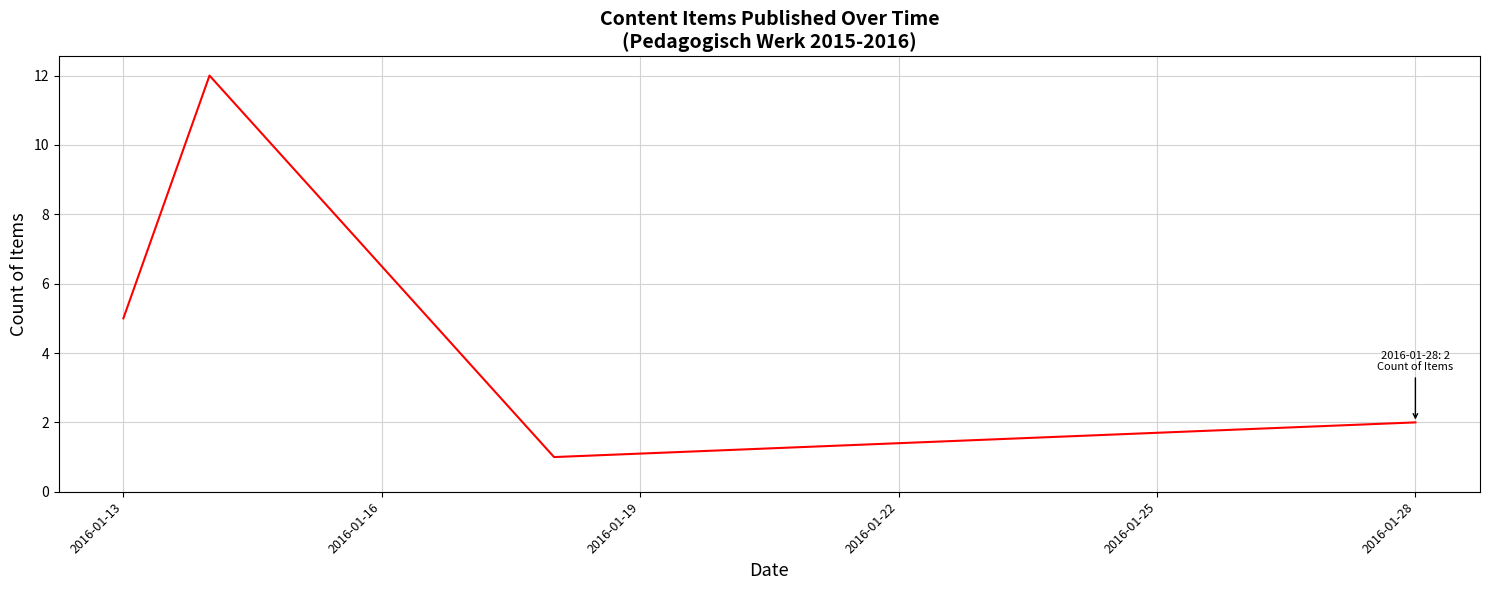

What is the maximum value shown in the chart?

12